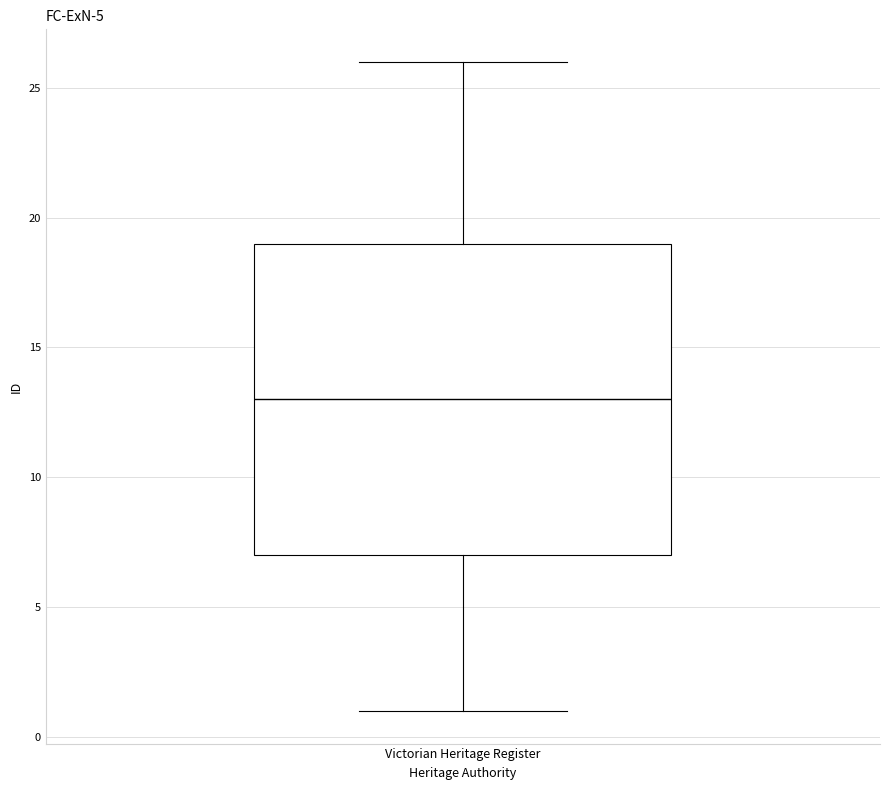

Read this box plot against the y-axis: the position of the median line, the range covered by the box, and the ends of both whiskers. The values are not printed on the chart, so give them approximately, as read against the axis.

median 13, box 7 to 19, whiskers 1 to 26